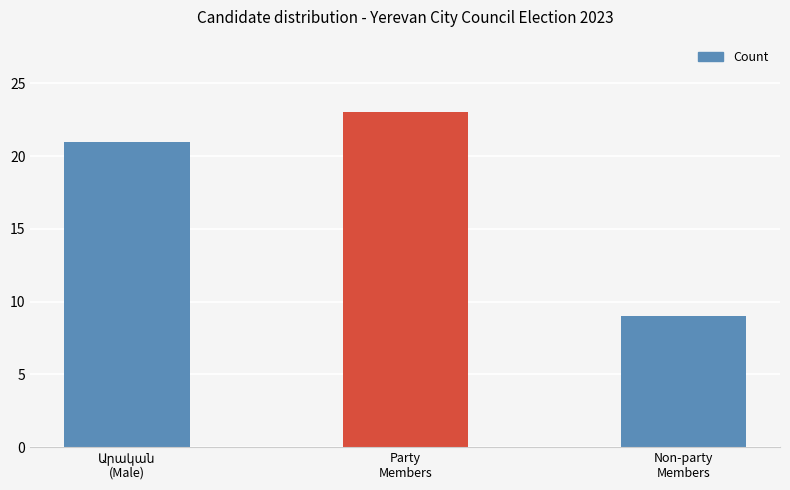

What is the label of the 1st bar from the right?

Non-party
Members